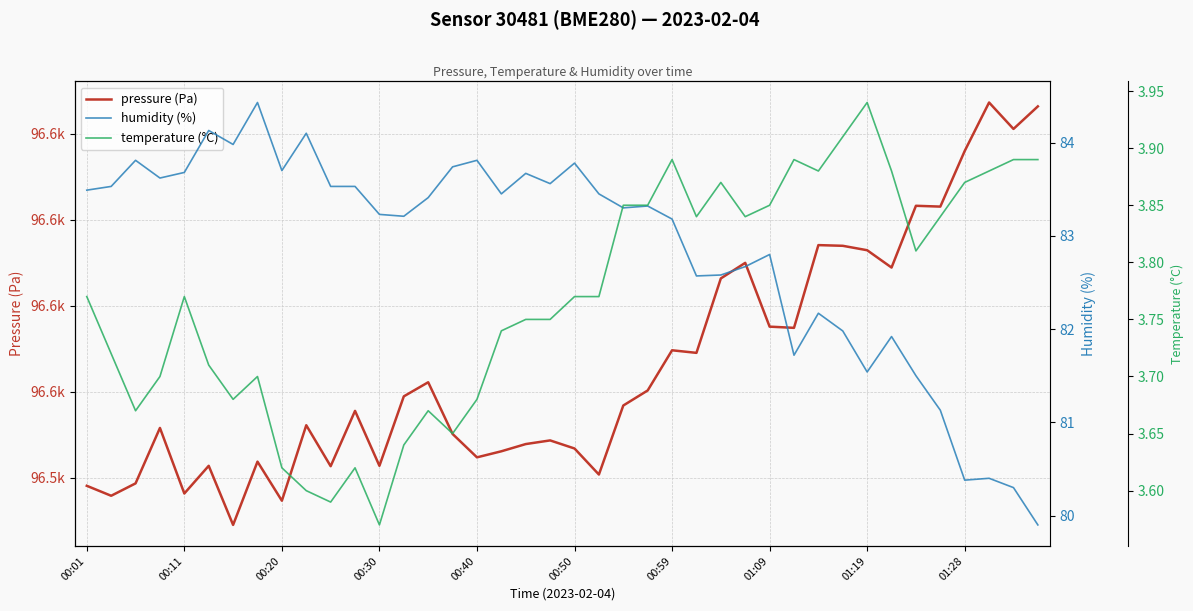

What is the difference between the humidity (%) values at 00:40 and 11?

0.2